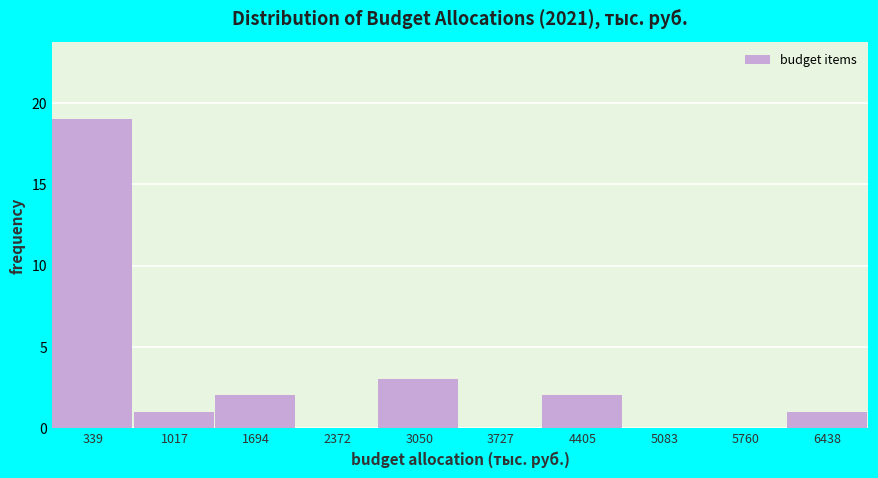

Reading left to right, list every bar in this chart as the range it spans on the x-axis followed by its height. Neither the bar edges nor the heights are printed on the chart, so give them approximately, as read against the axes.

0 to 700: 19
700 to 1400: 1
1400 to 2000: 2
2000 to 2700: 0
2700 to 3400: 3
3400 to 4100: 0
4100 to 4700: 2
4700 to 5400: 0
5400 to 6100: 0
6100 to 6800: 1